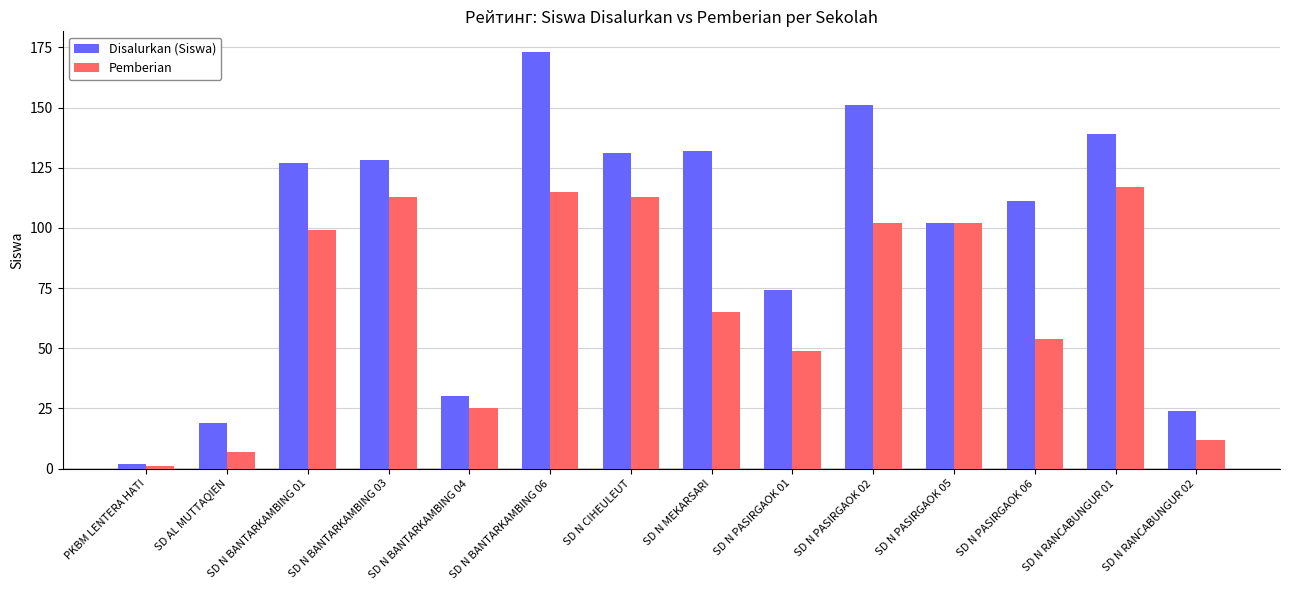

What is the difference between the second highest and second lowest values in the Pemberian series?

108